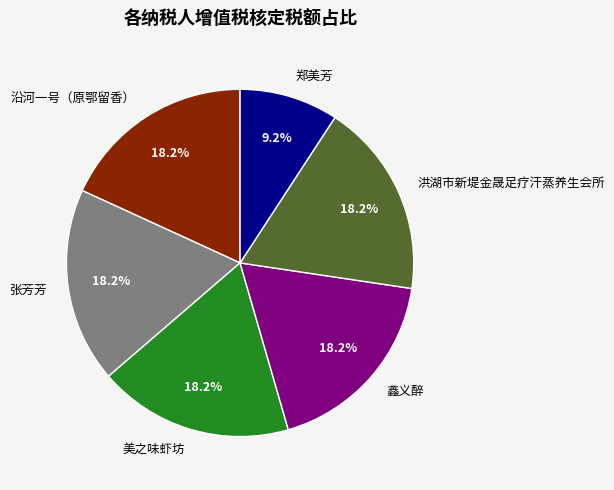

Do 洪湖市新堤金晟足疗汗蒸养生会所 and 张芳芳 together represent more than half of the pie?

No